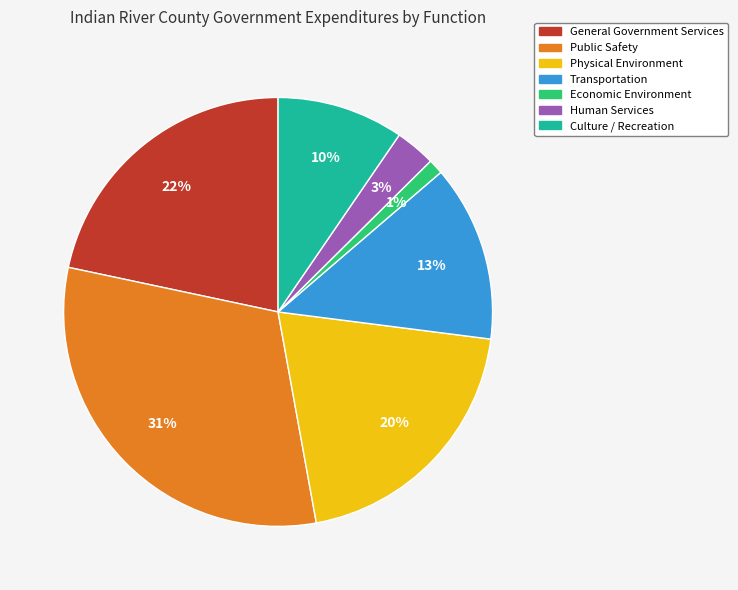

Rank the categories by value from lowest to highest.

Economic Environment, Human Services, Culture / Recreation, Transportation, Physical Environment, General Government Services, Public Safety